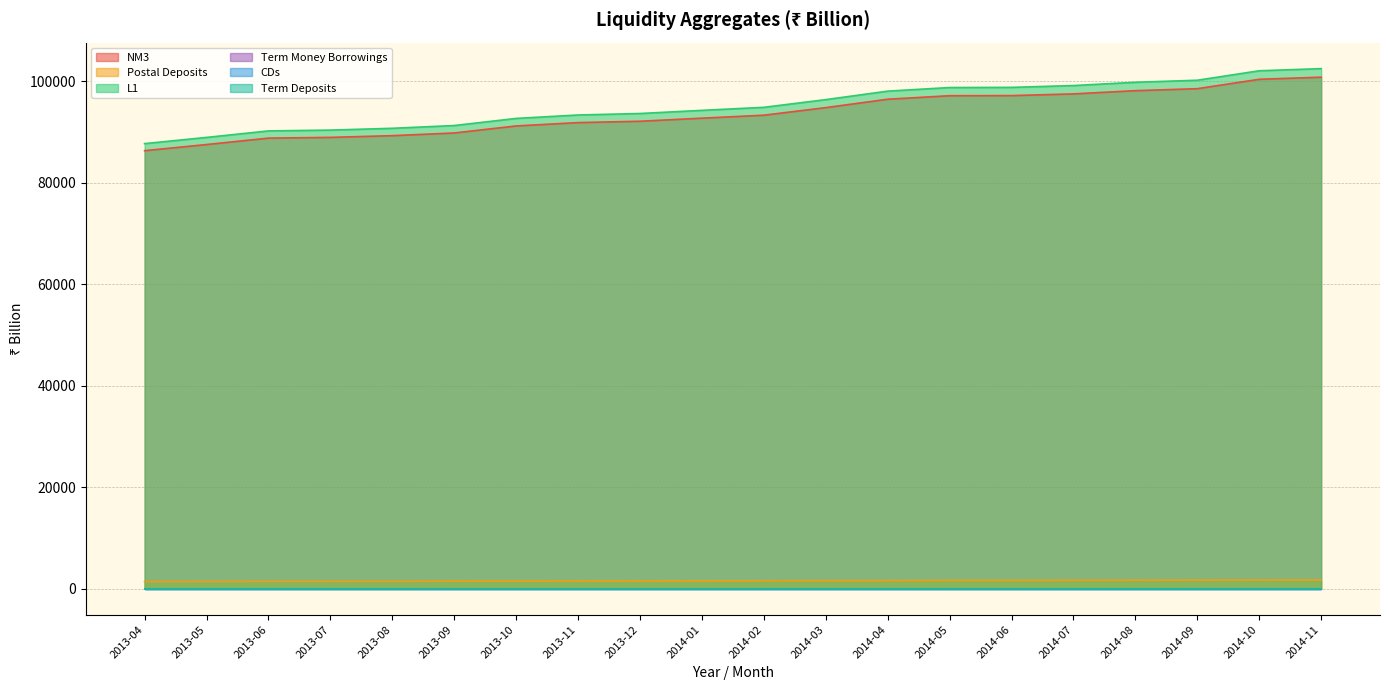

True or false: Postal Deposits and NM3 cross at least once.

False